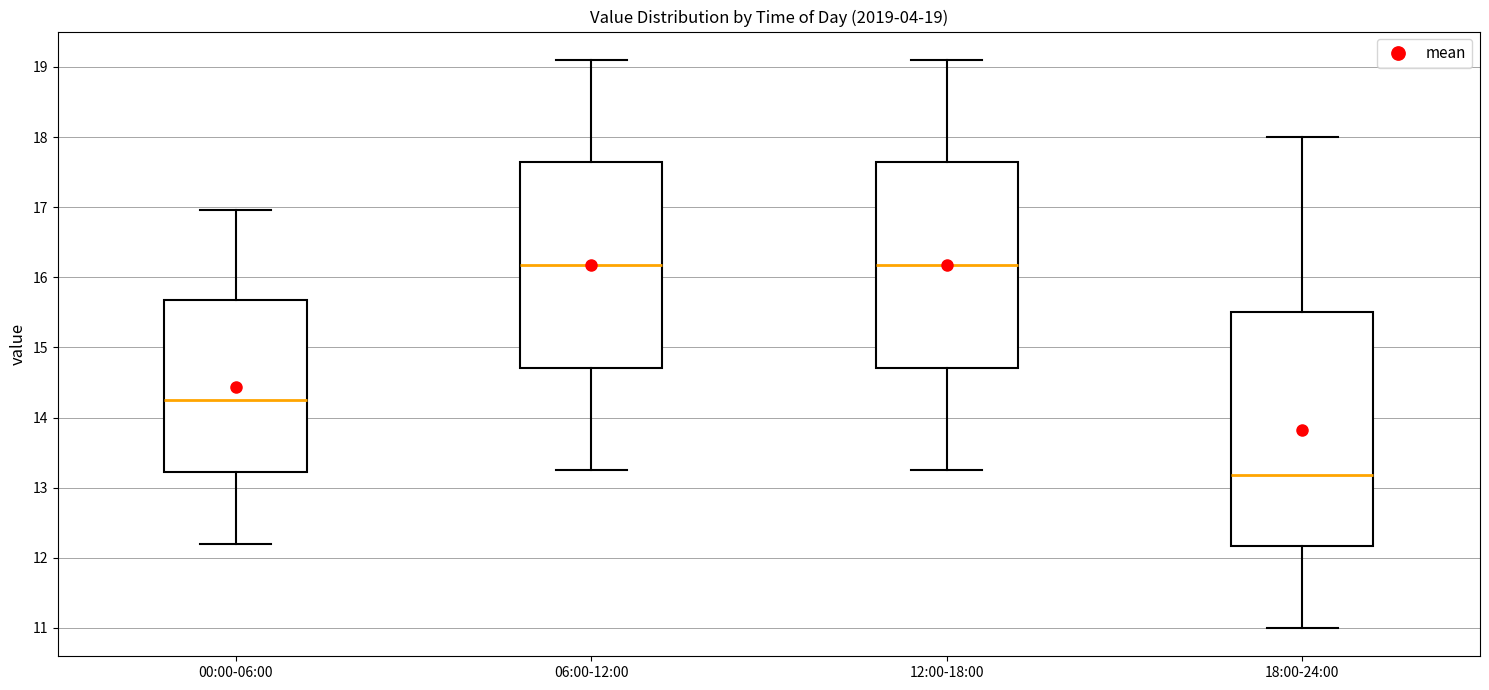

Which box is the tallest, from its lower edge to its upper edge?

18:00-24:00